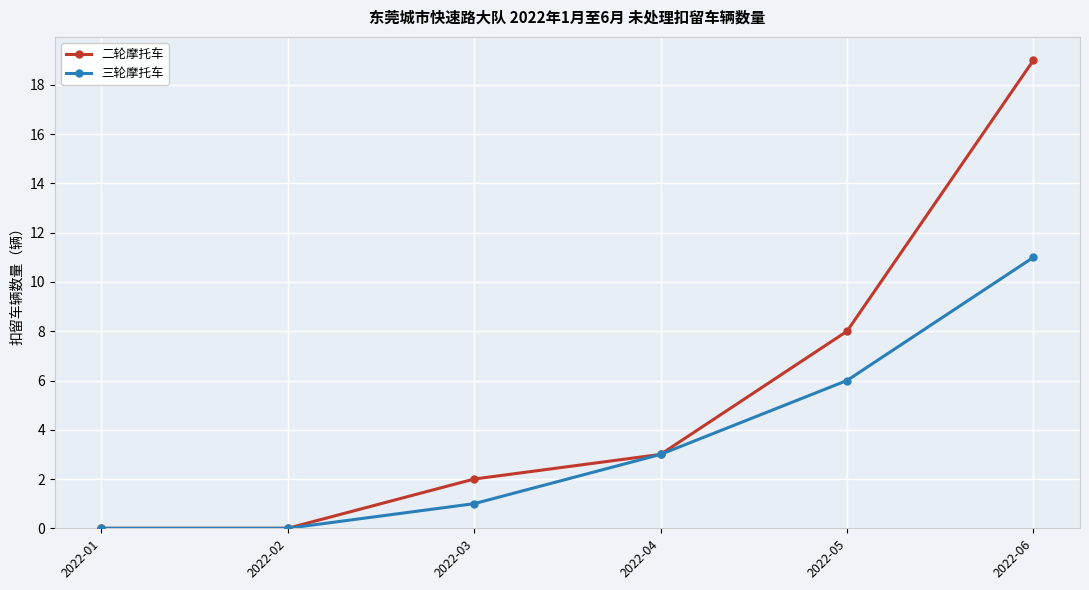

What are all the series names shown in the legend?

二轮摩托车, 三轮摩托车